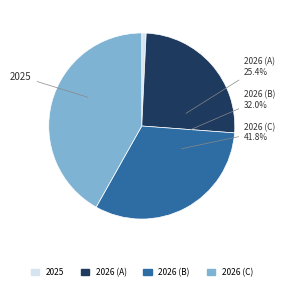

Is 7 the majority of the pie?

No